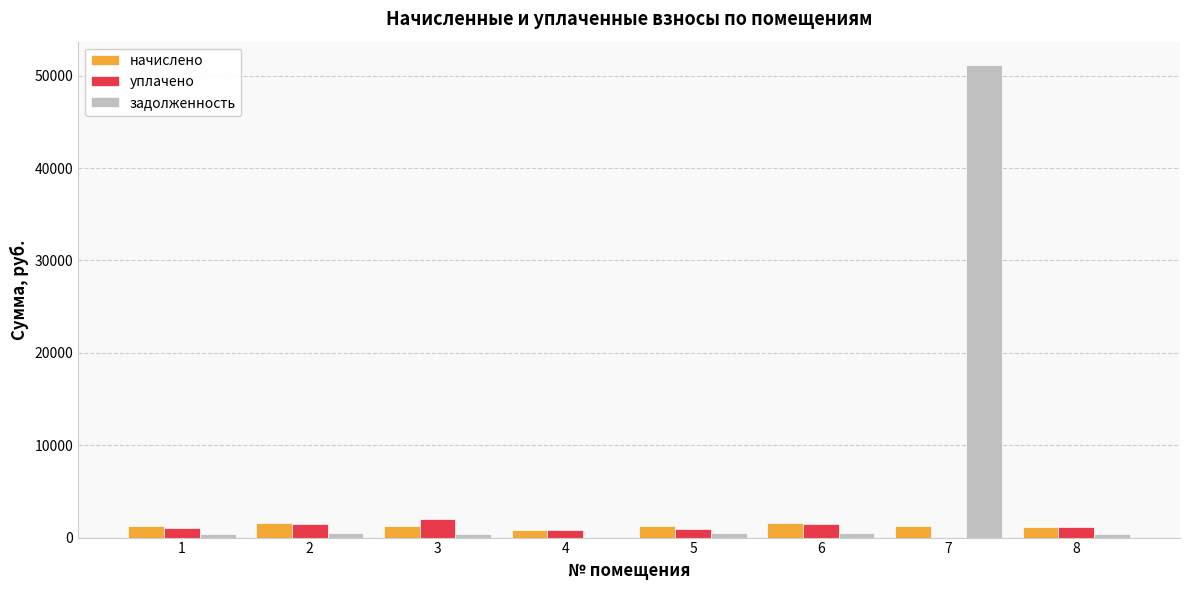

What is the sum of all начислено values?

10018.0